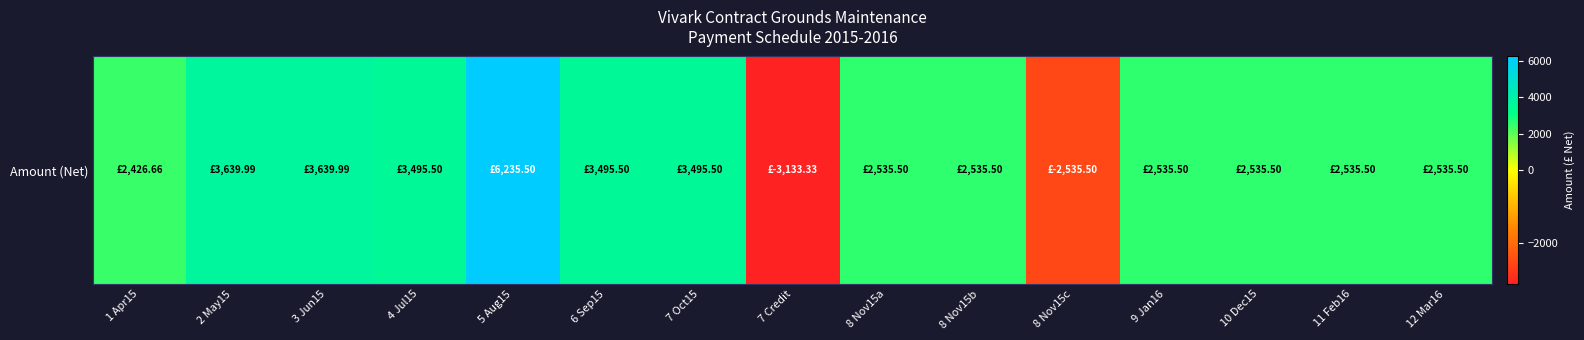

Is it true that the value at 12 Mar16 is 3537.9?

False